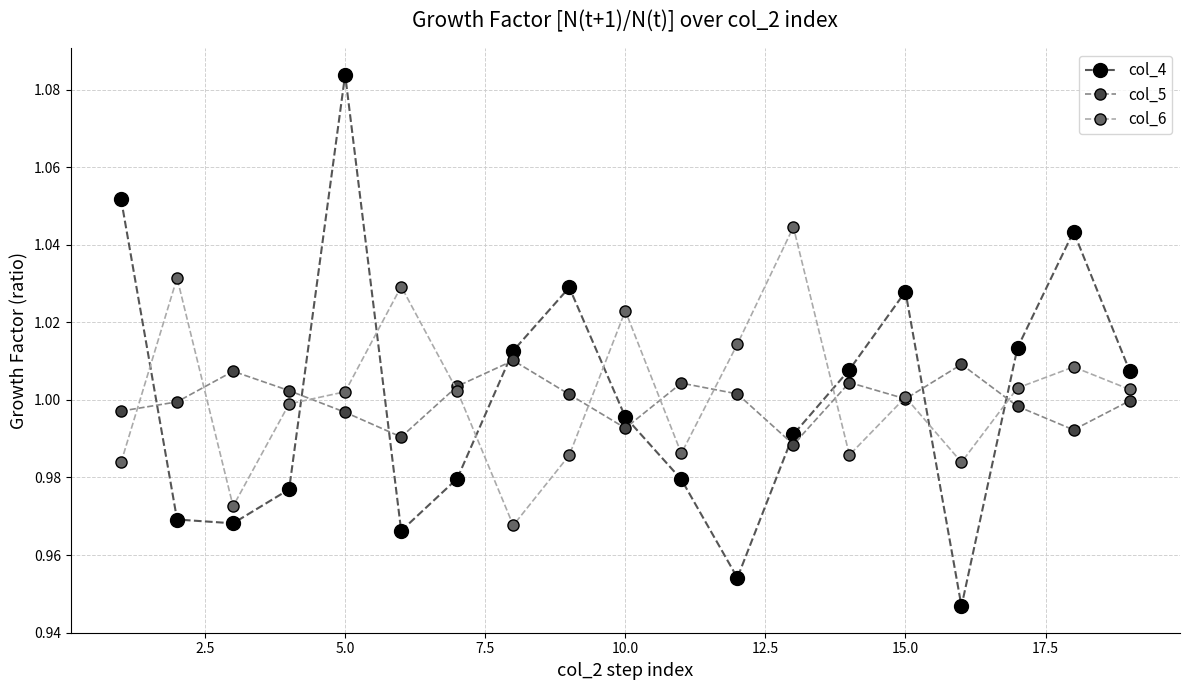

True or false: col_4 has more than 0 interior local peaks.

True